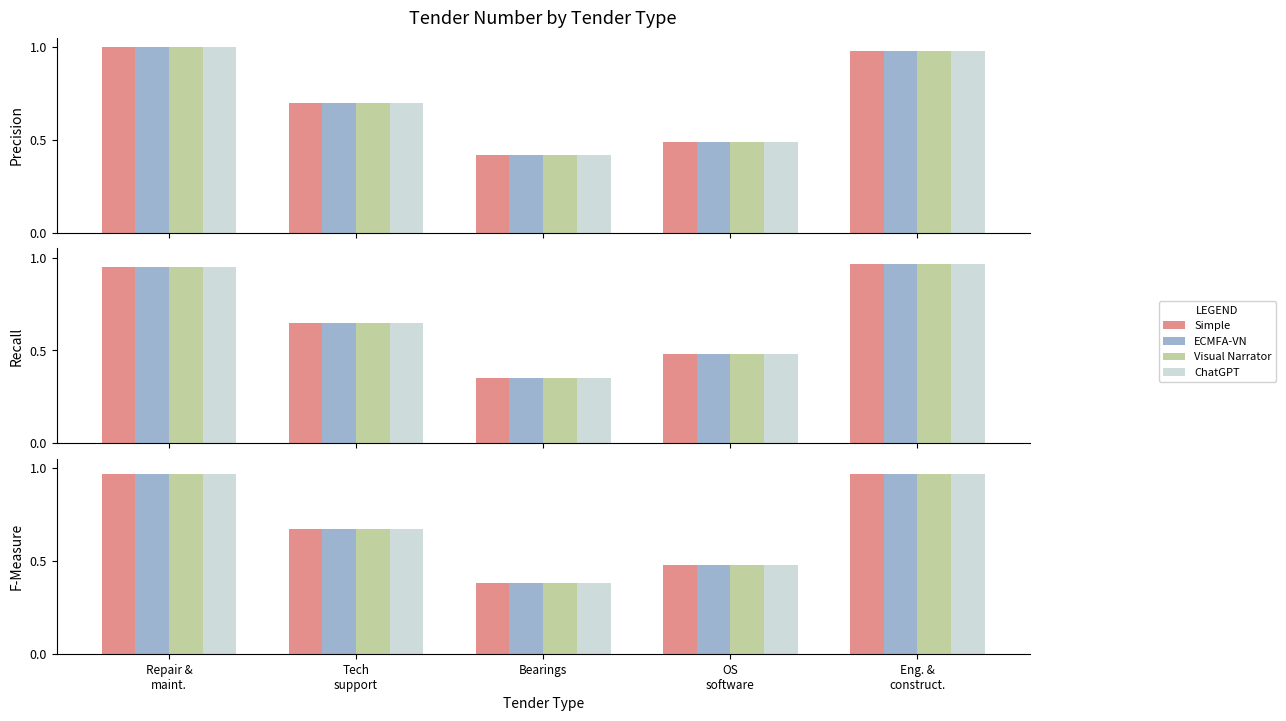

What is the value of the ChatGPT bar at the 2nd from the left?

0.7